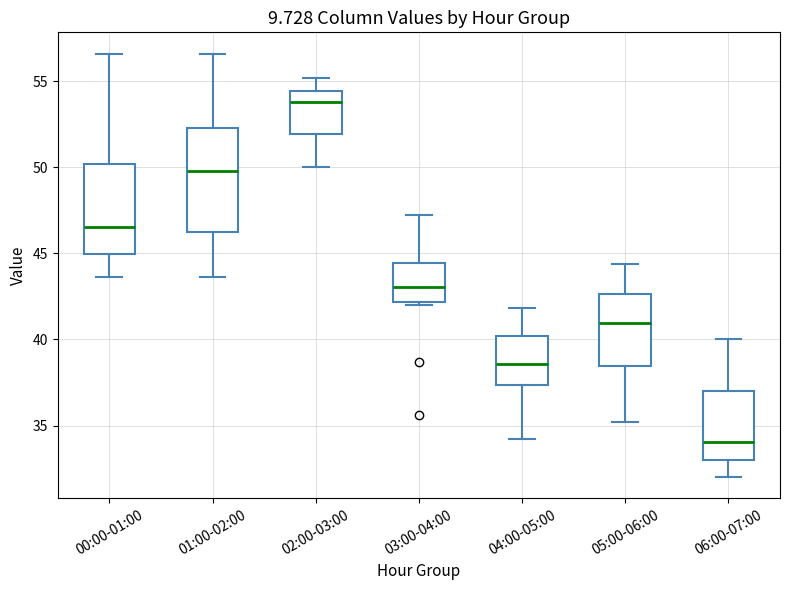

Which box has the highest median line?

02:00-03:00